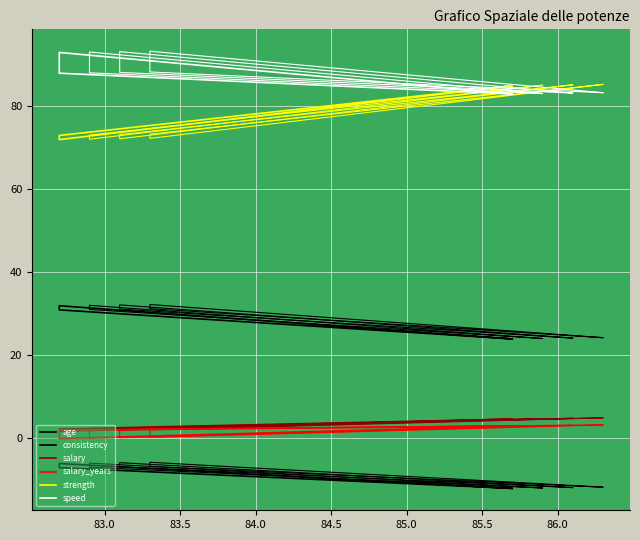

At which category is the sum across all series the highest?

83.0